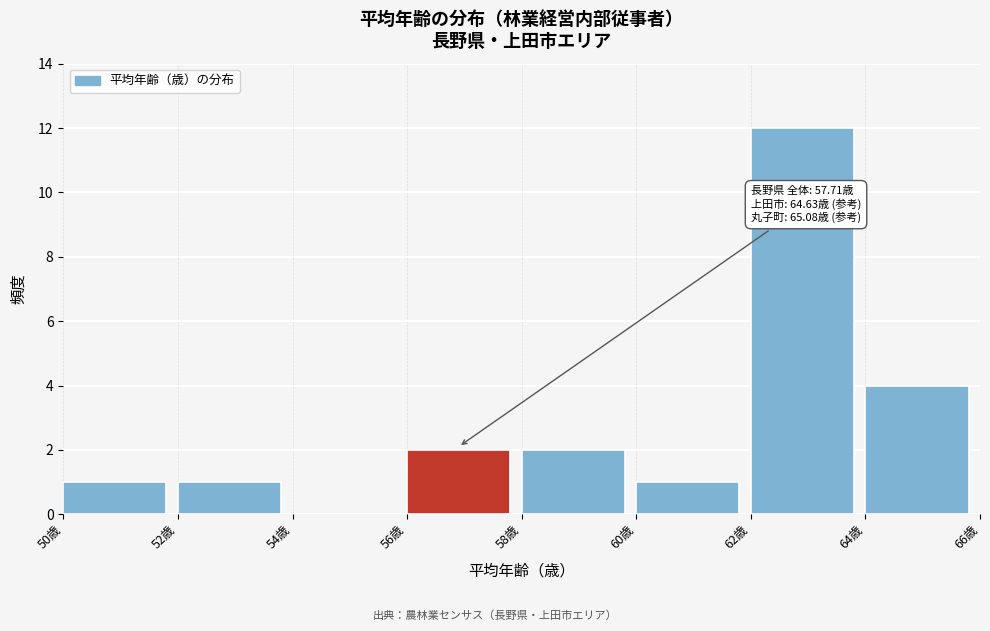

Which range on the x-axis has the tallest bar?

62 to 64